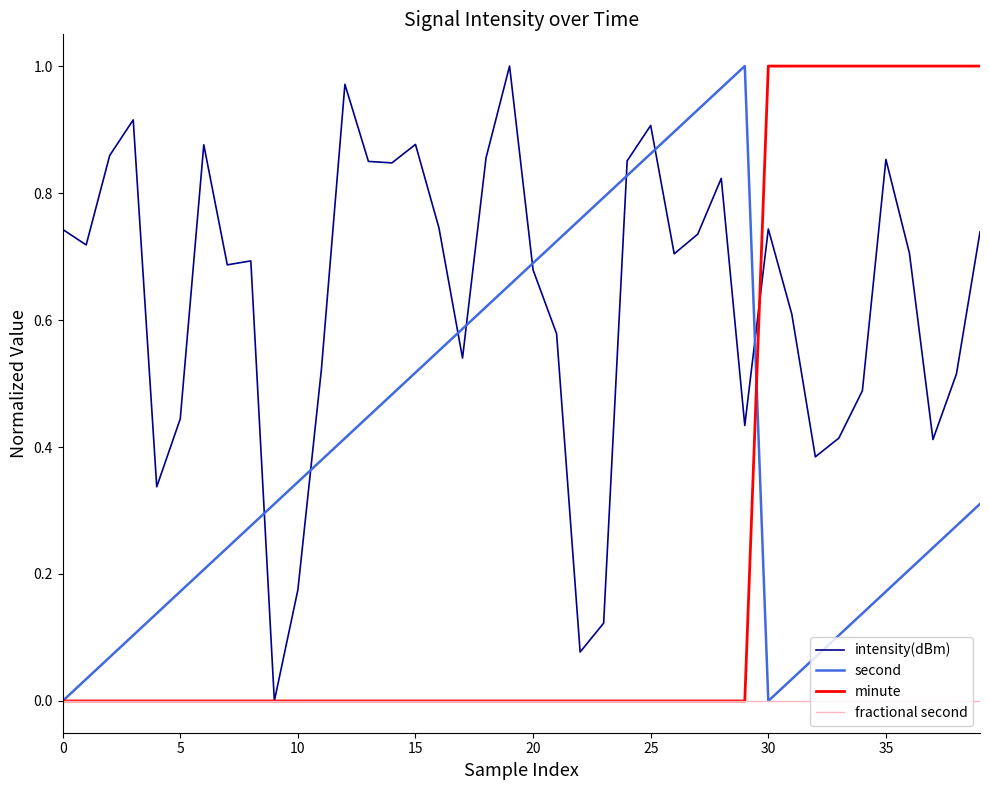

List the series in order of their overall mean, lowest first.

fractional second, minute, second, intensity(dBm)